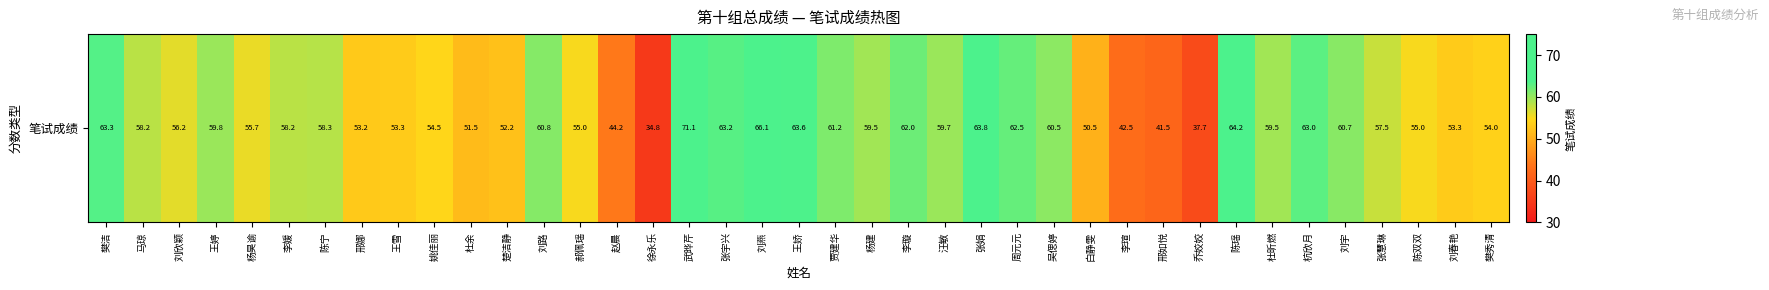

What is the ratio of the value at 刘燕 to the value at 王娇?

1.0